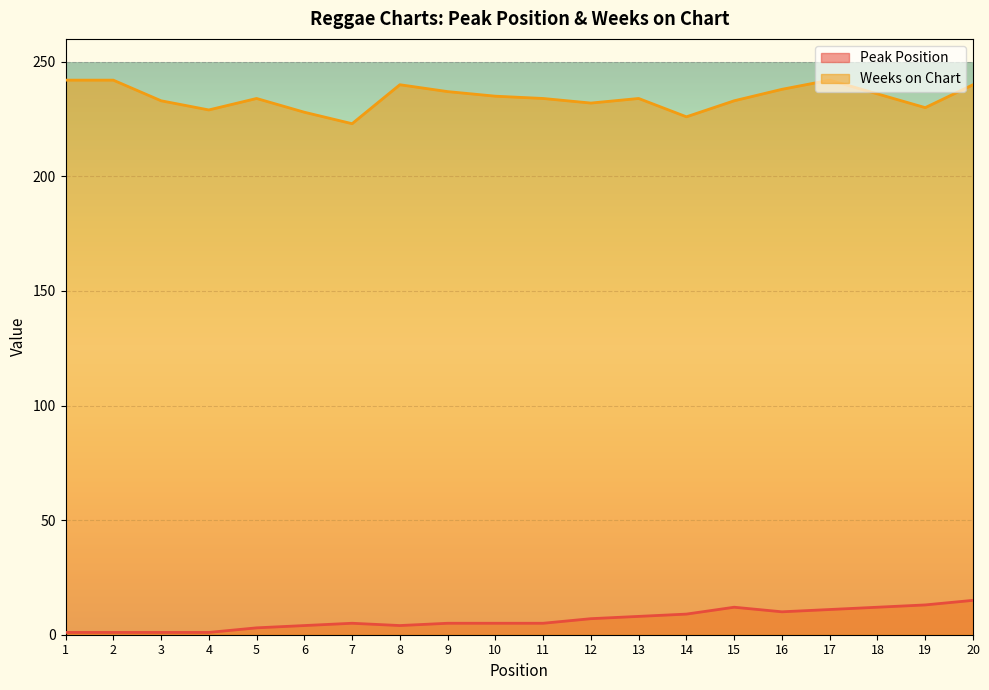

What is the total value across all series at 16?

248